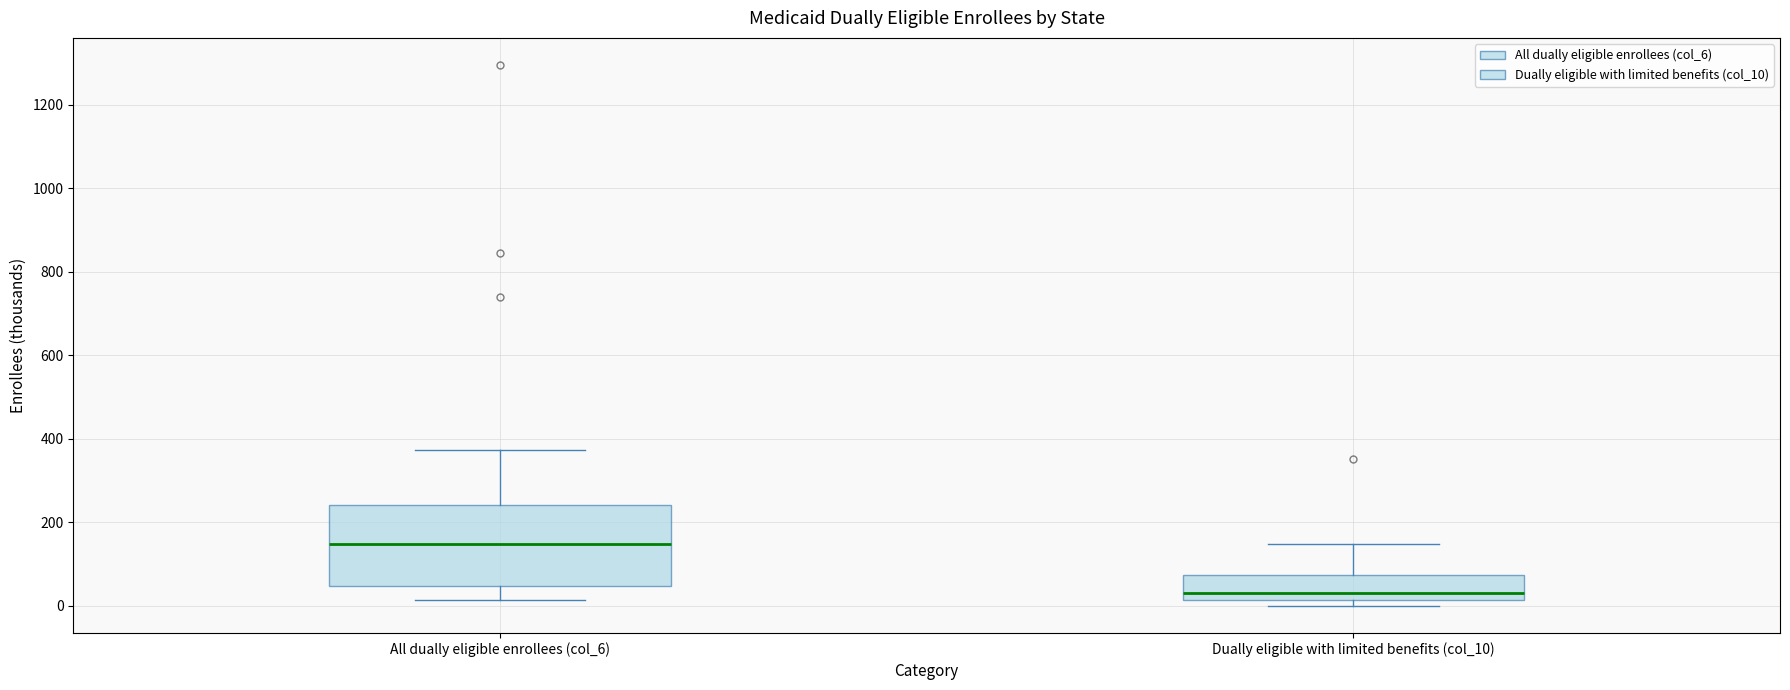

Which box has the highest median line?

All dually eligible enrollees (col_6)